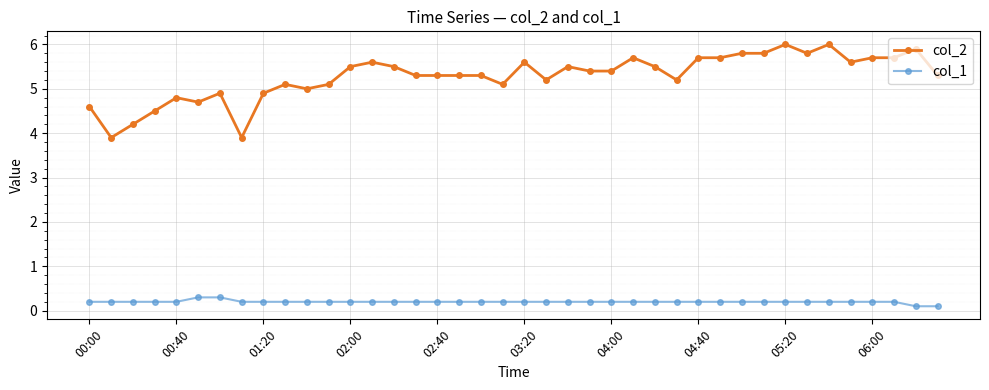

List the series in order of their overall mean, highest first.

col_2, col_1